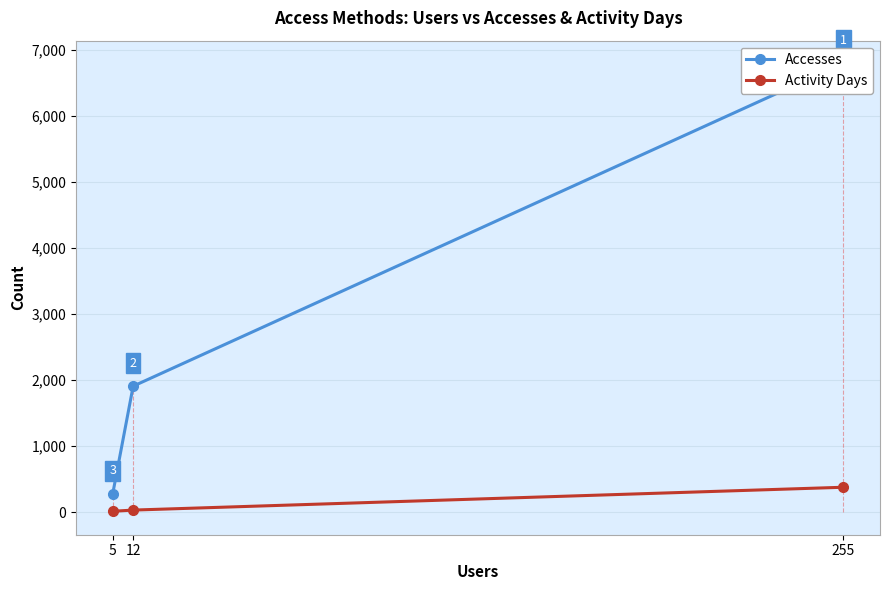

What is the total value across all series at 12?

1943